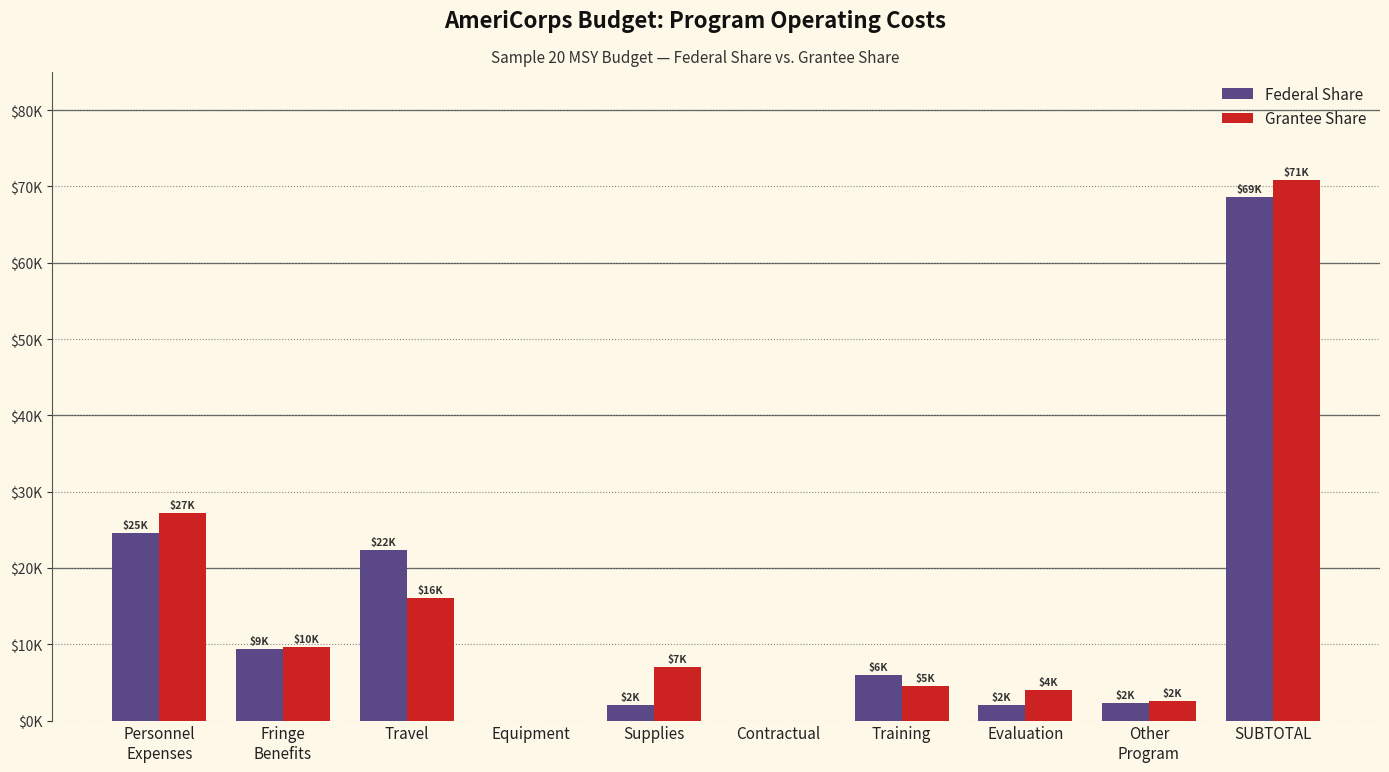

Rank the categories by Federal Share value from lowest to highest.

Equipment, Contractual, Supplies, Evaluation, Other
Program, Training, Fringe
Benefits, Travel, Personnel
Expenses, SUBTOTAL